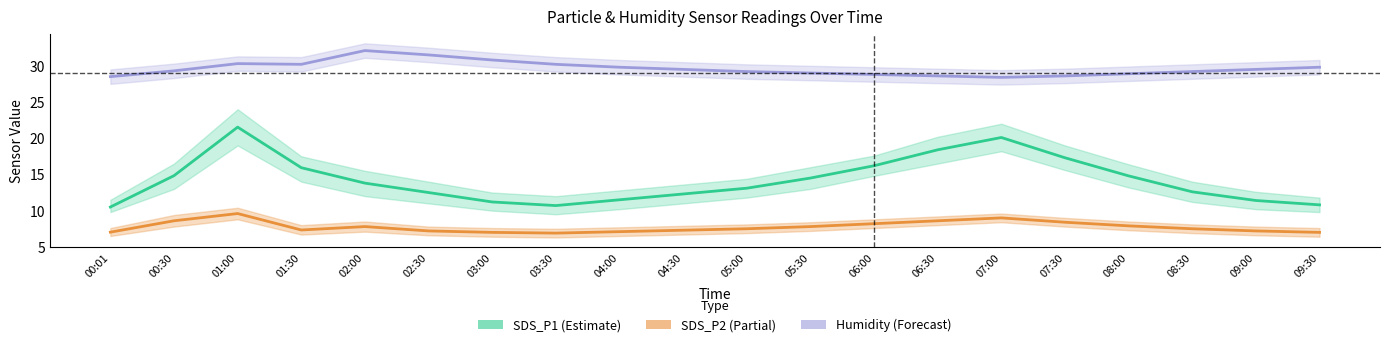

What is the total value across all series at 08:00?

51.6